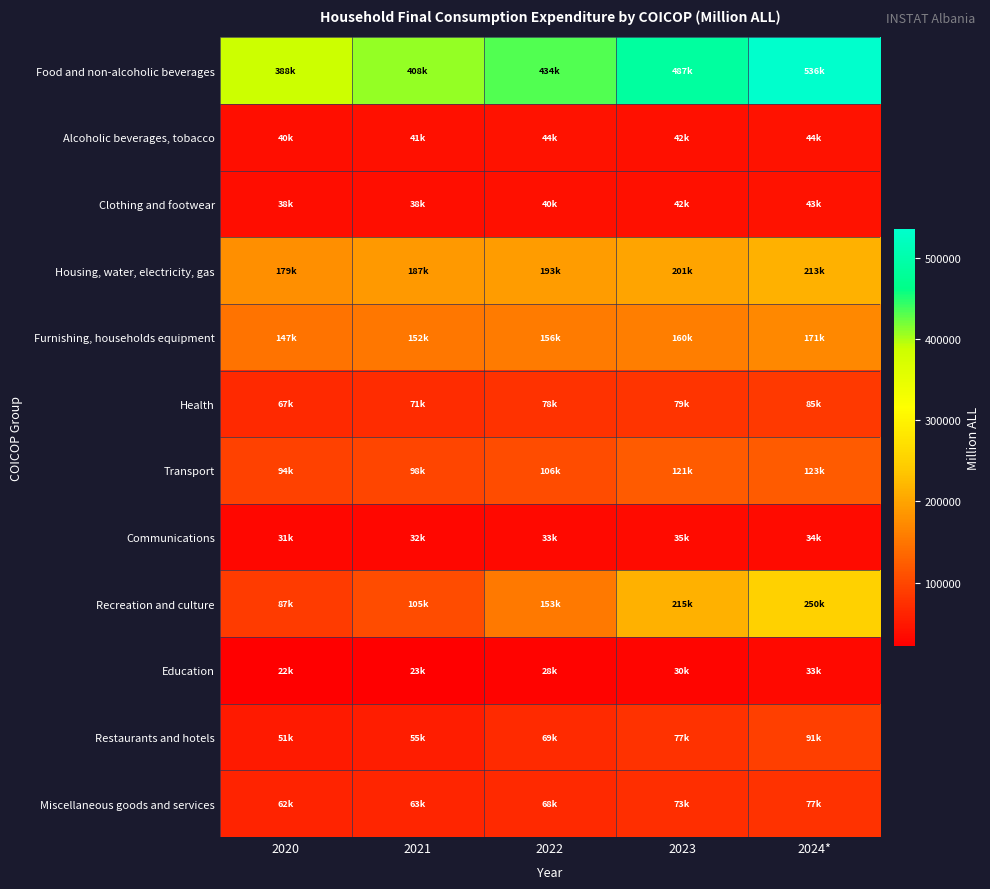

How many categories are shown in the chart?

5